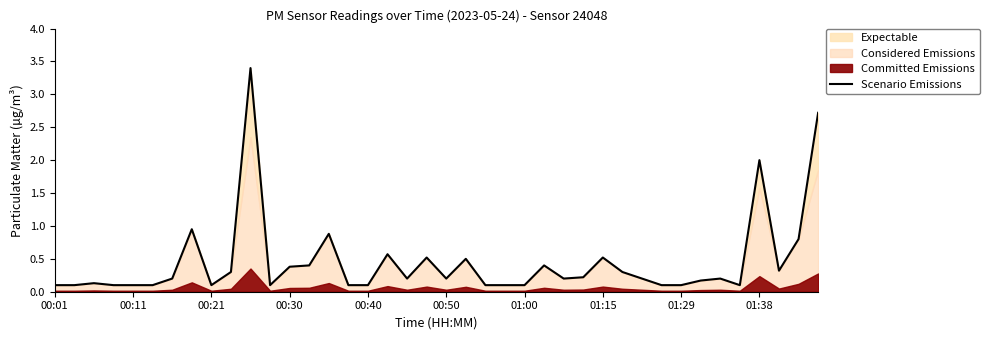

What is the value of the 14th point from the left?

0.4